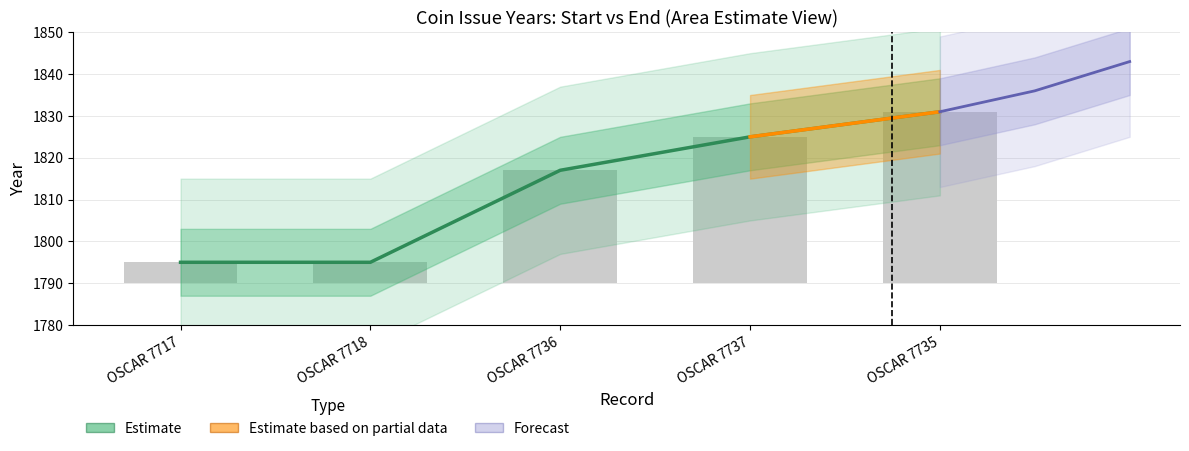

The value of Jusqu_a l_annee at OSCAR 7735 is 41. True or false?

True